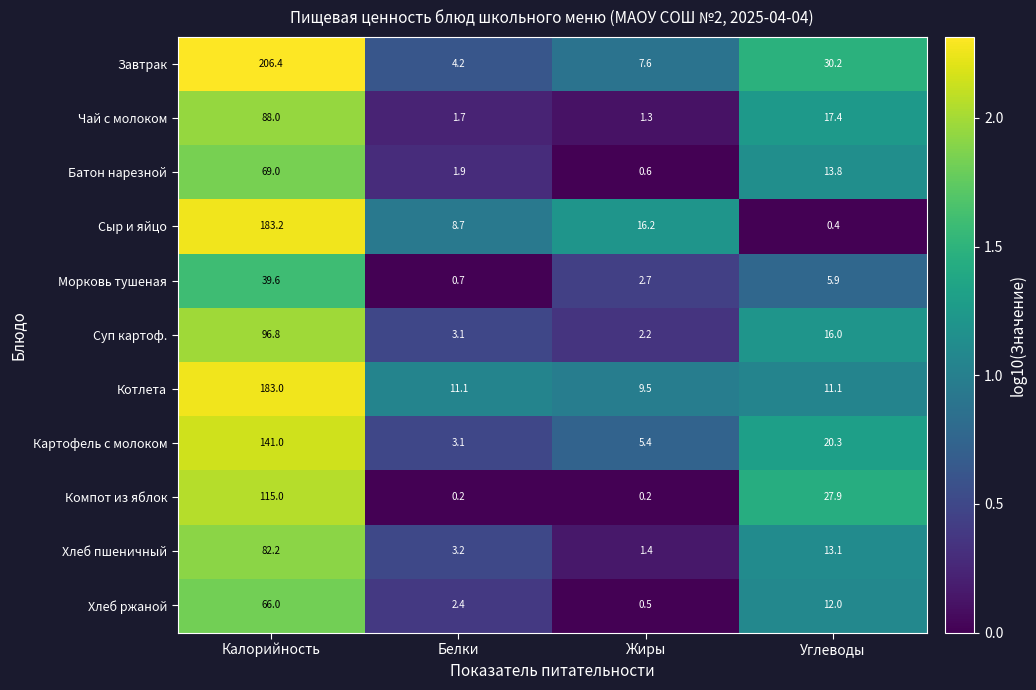

What is the maximum value shown in the chart?

206.4